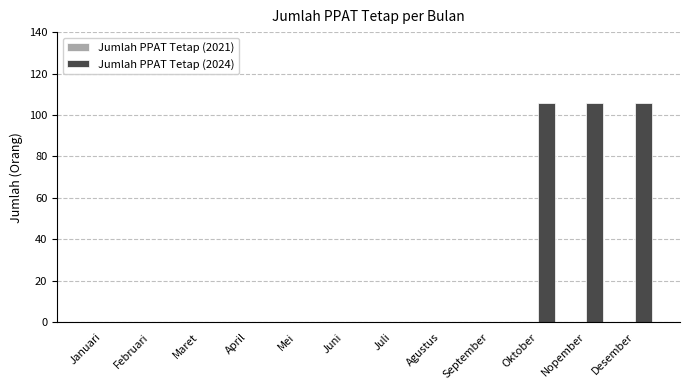

The value at Desember is 106. True or false?

True